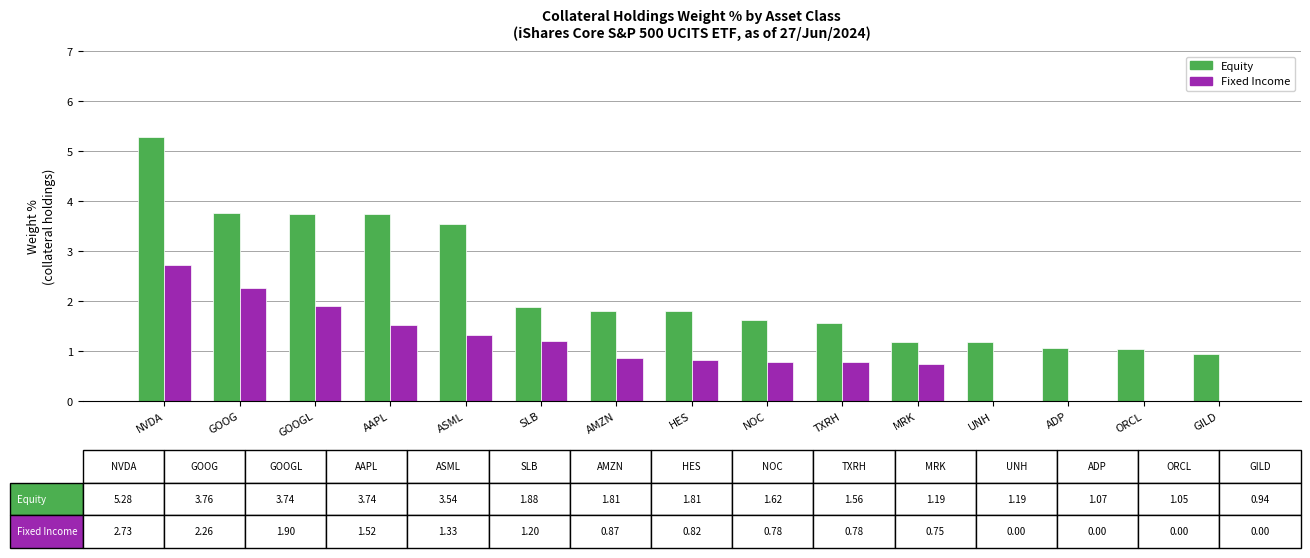

How many groups of bars are there?

15